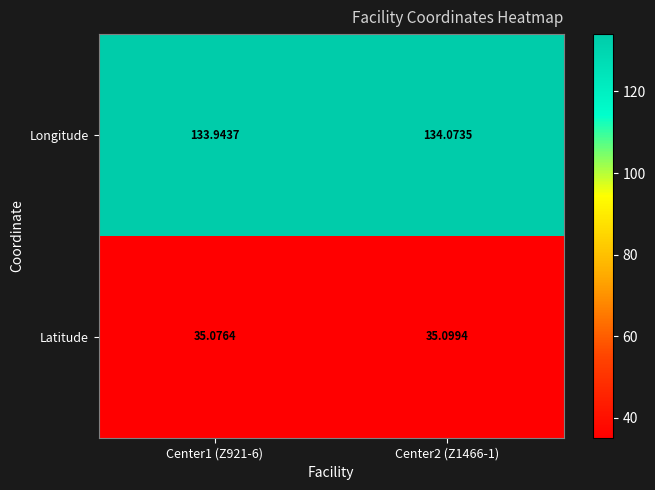

At Center2 (Z1466-1), list the series in order from largest to smallest.

Longitude, Latitude